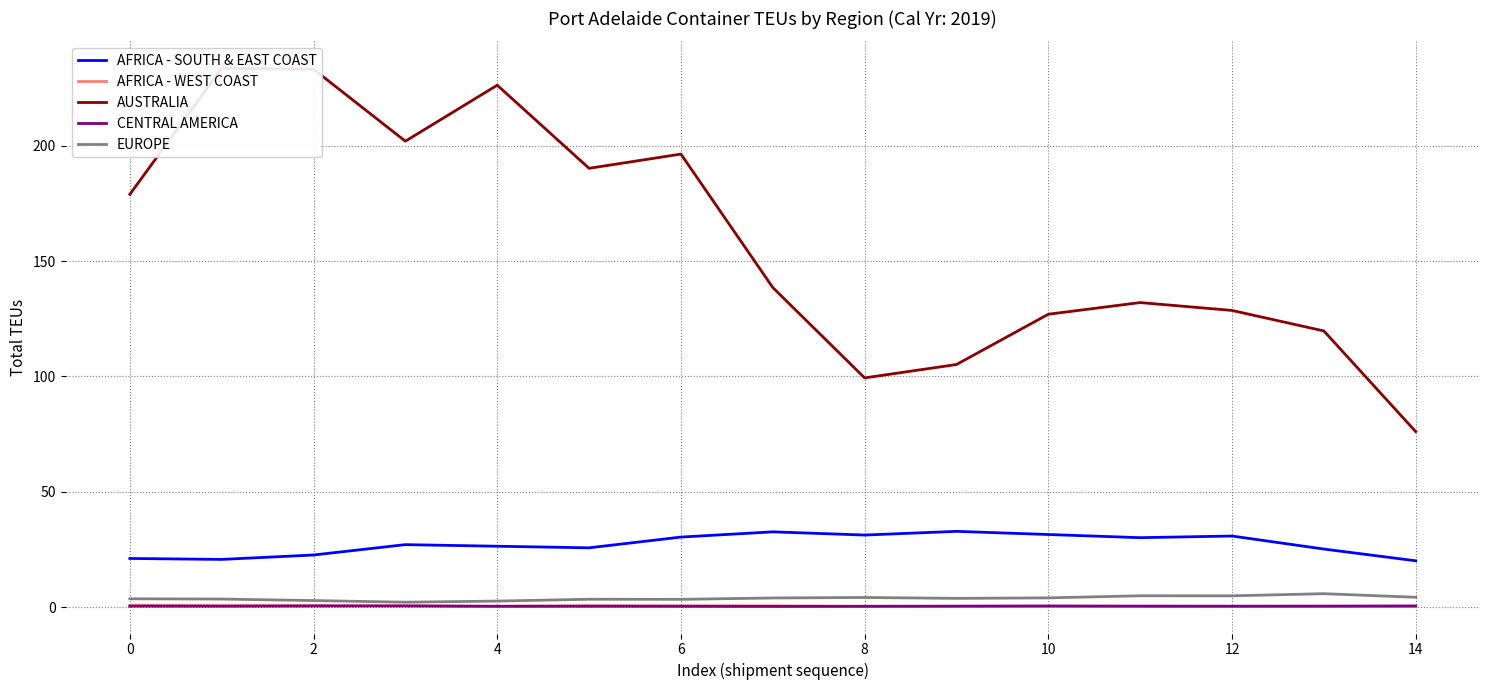

What is the value of the AFRICA - WEST COAST point at the 12th from the left?

0.3